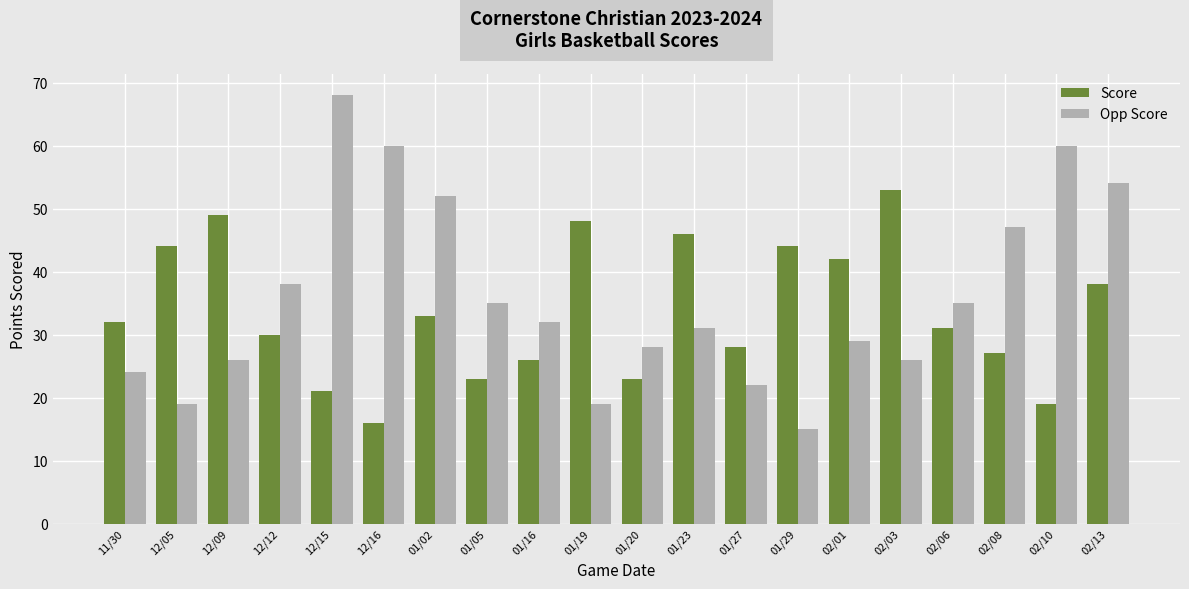

What is the difference between the Score values at 11/30 and 12/16?

16